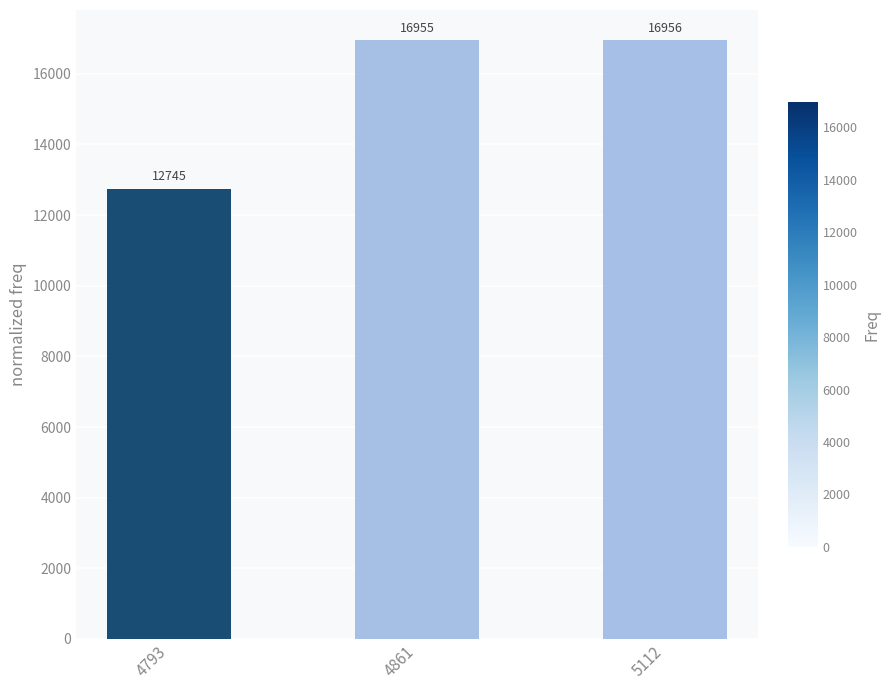

Does the chart contain any negative values?

No